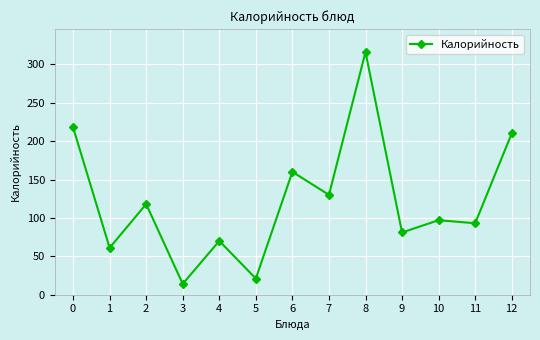

True or false: there are more than 2 points higher than both neighbors.

True